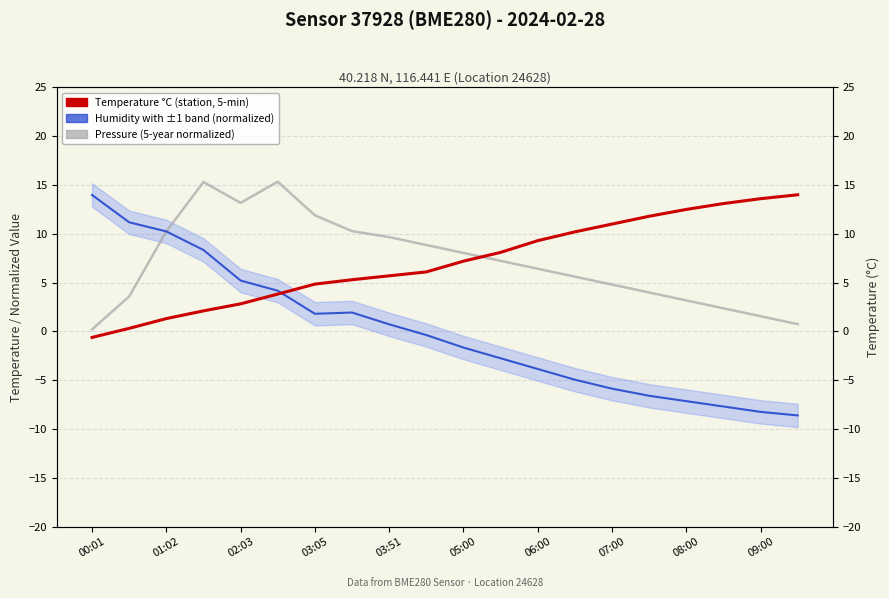

Which series has the widest spread of values?

Humidity (regional, normalized)